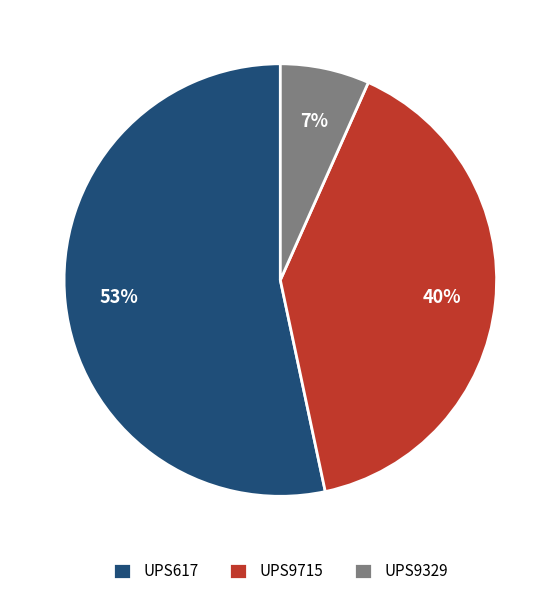

Which category has the biggest portion of the pie?

UPS617